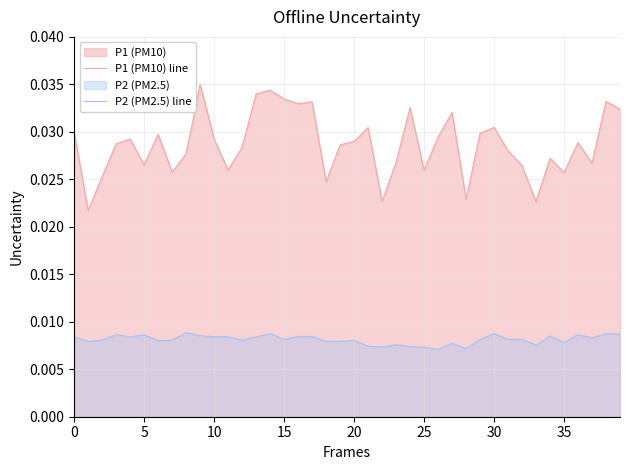

How many lines are shown in the chart?

2